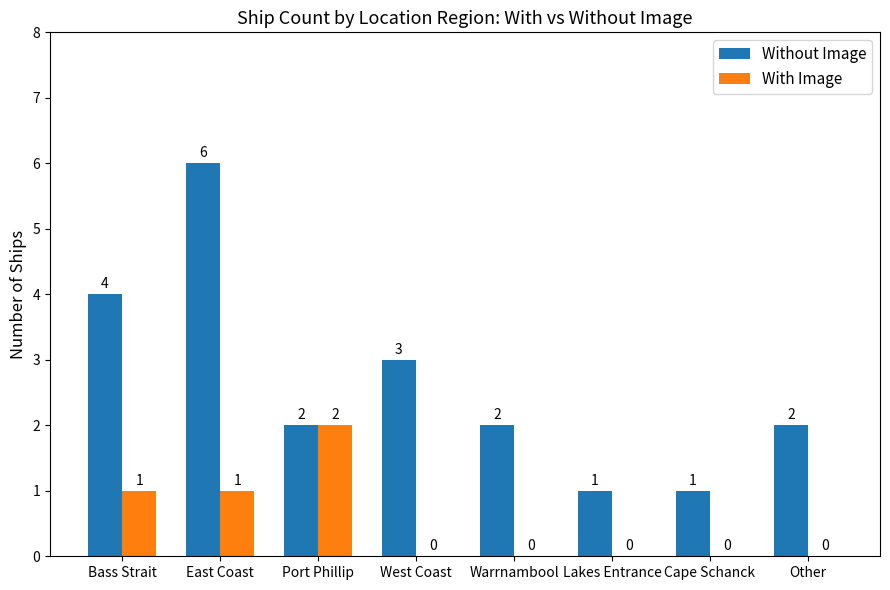

True or false: Without Image has a value of 2 at Bass Strait.

False